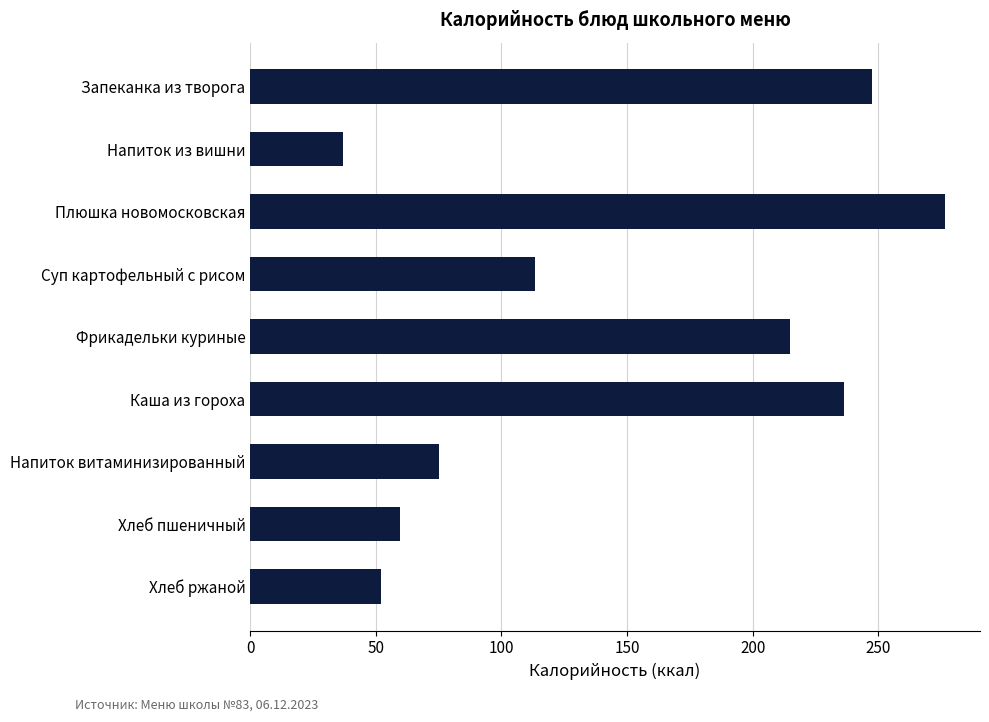

What is the sum of all values?

1312.7